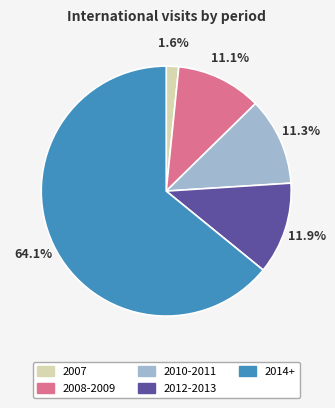

What is the ratio of the value at 2008-2009 to the value at 2007?

6.9